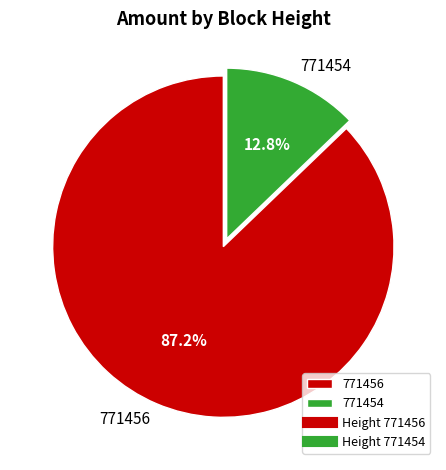

Count the number of slices in the pie.

2